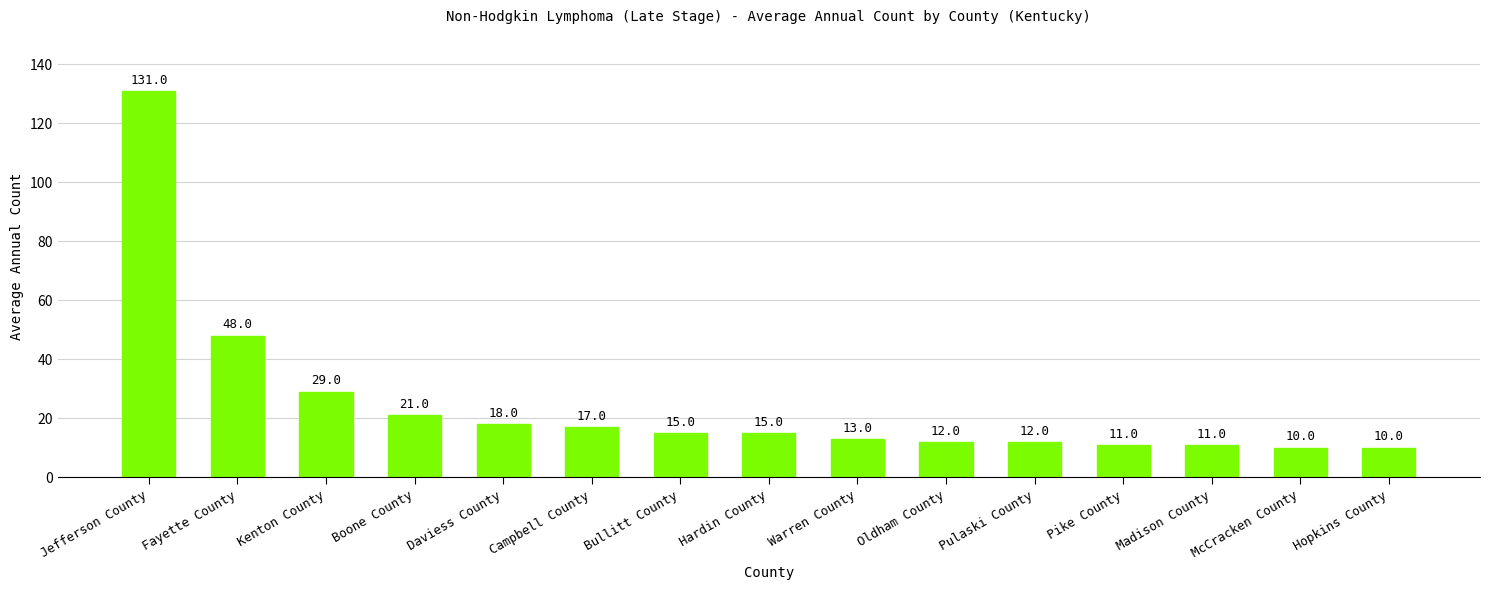

What is the label of the 1st bar from the left?

Jefferson County